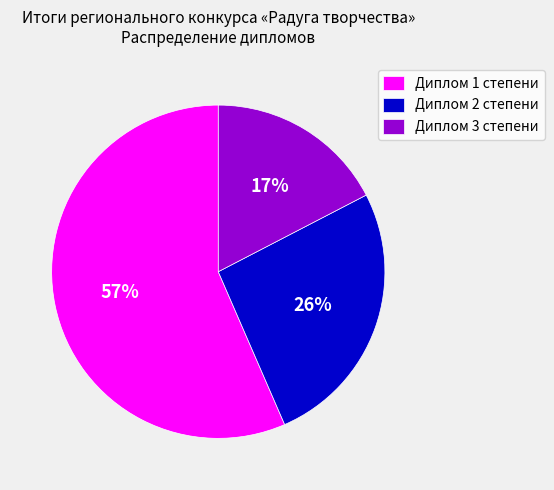

True or false: Диплом 2 степени accounts for 26% of the total.

True